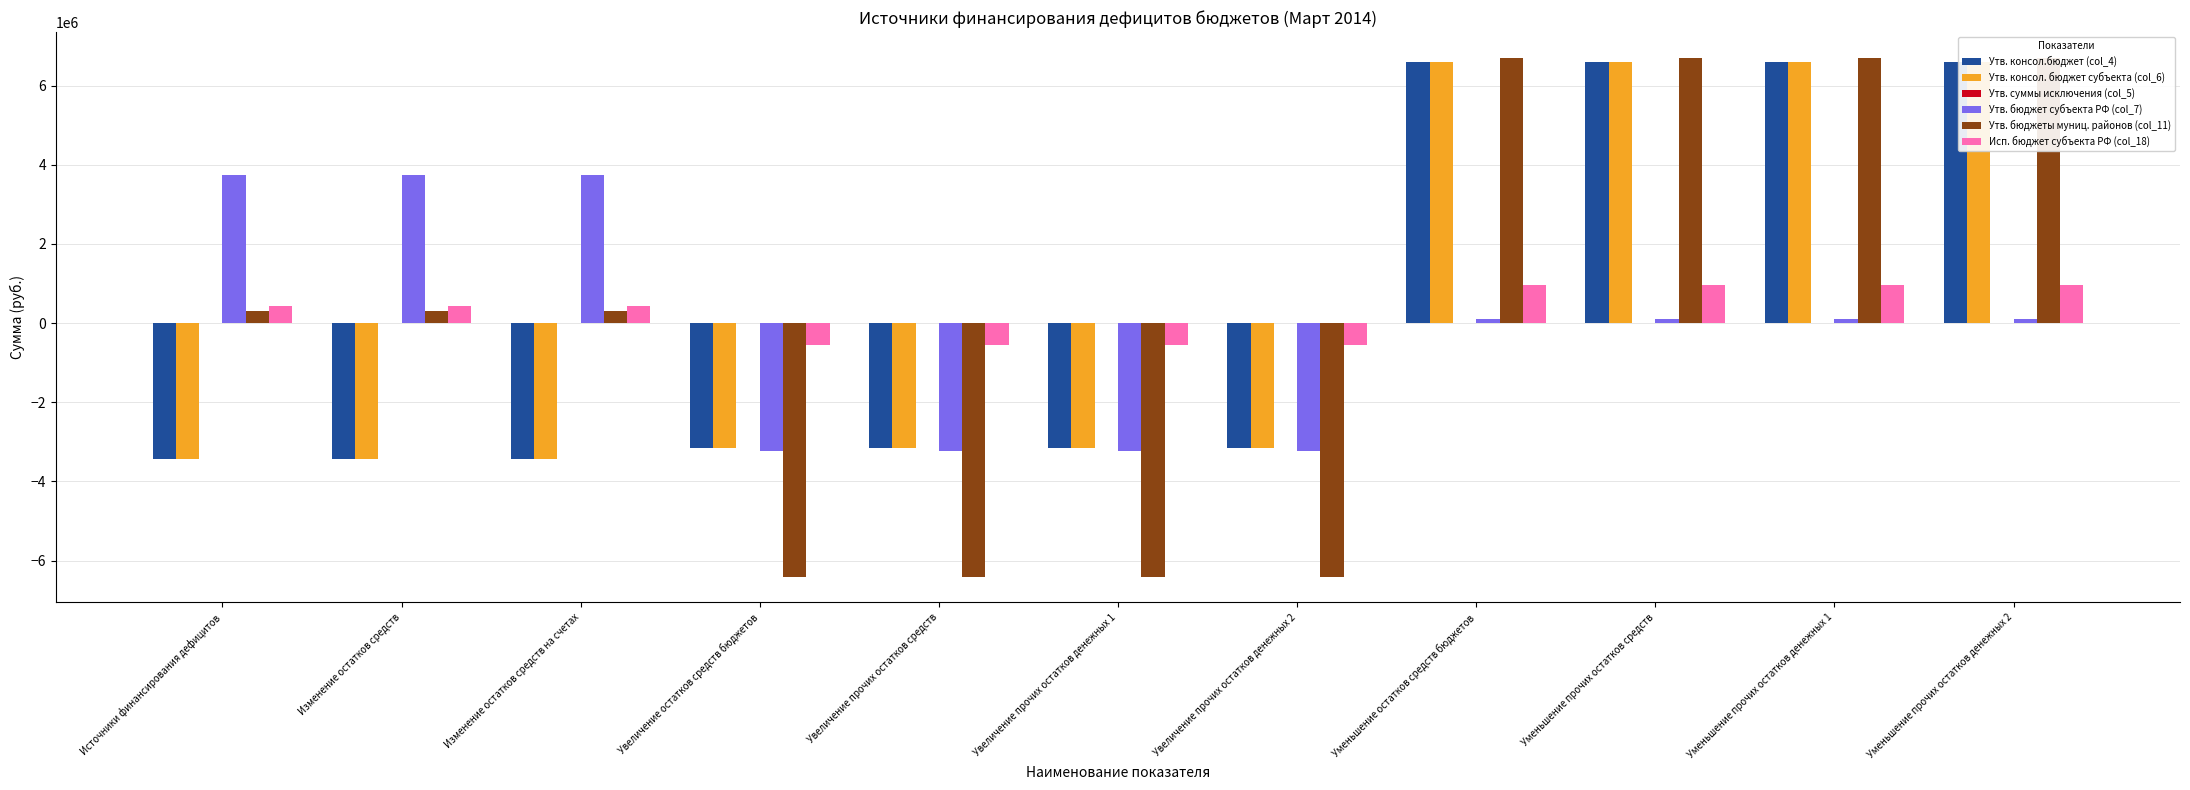

At which category is the sum across all series the highest?

Уменьшение остатков средств бюджетов